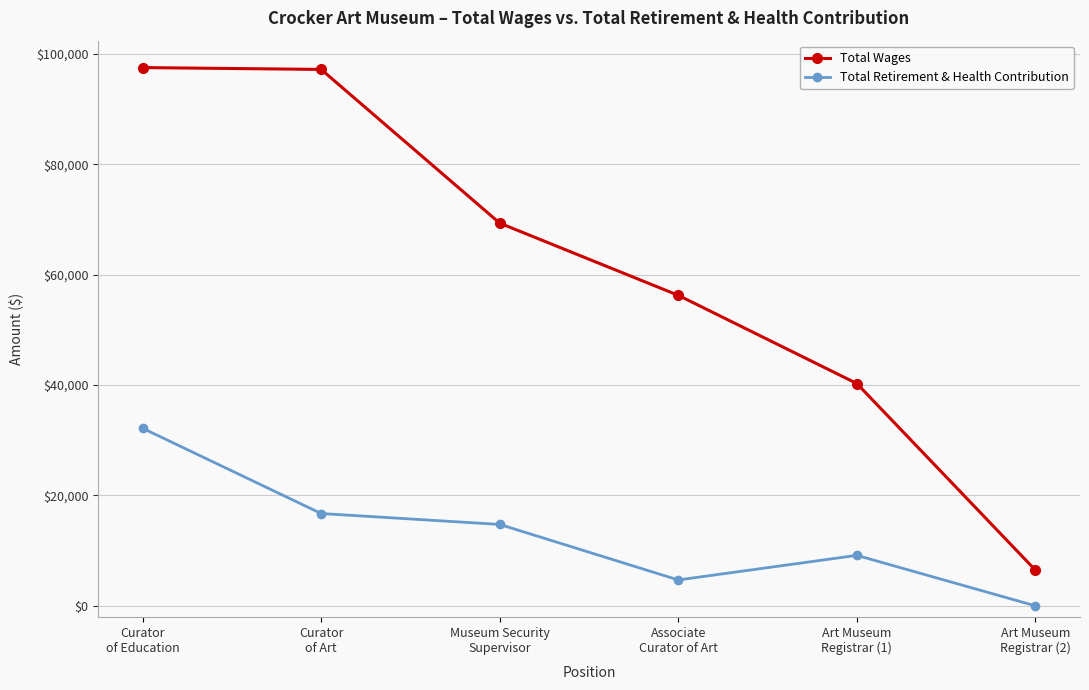

List the series in order of their peak value, lowest first.

Total Retirement & Health Contribution, Total Wages